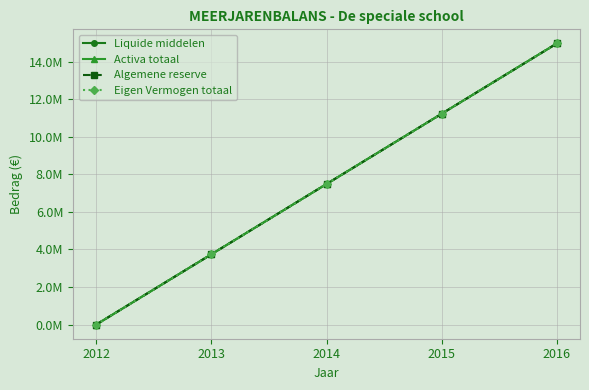

Where is Liquide middelen nearest to the value 7482371?

2014